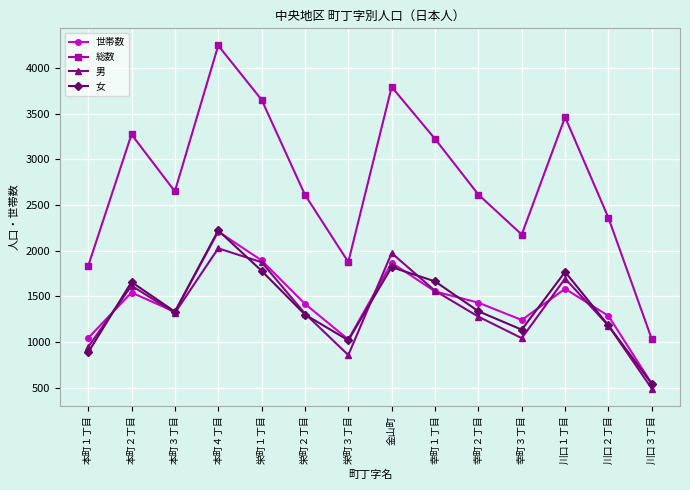

What value does the 女 series have at 本町２丁目, to the nearest 100?

1700